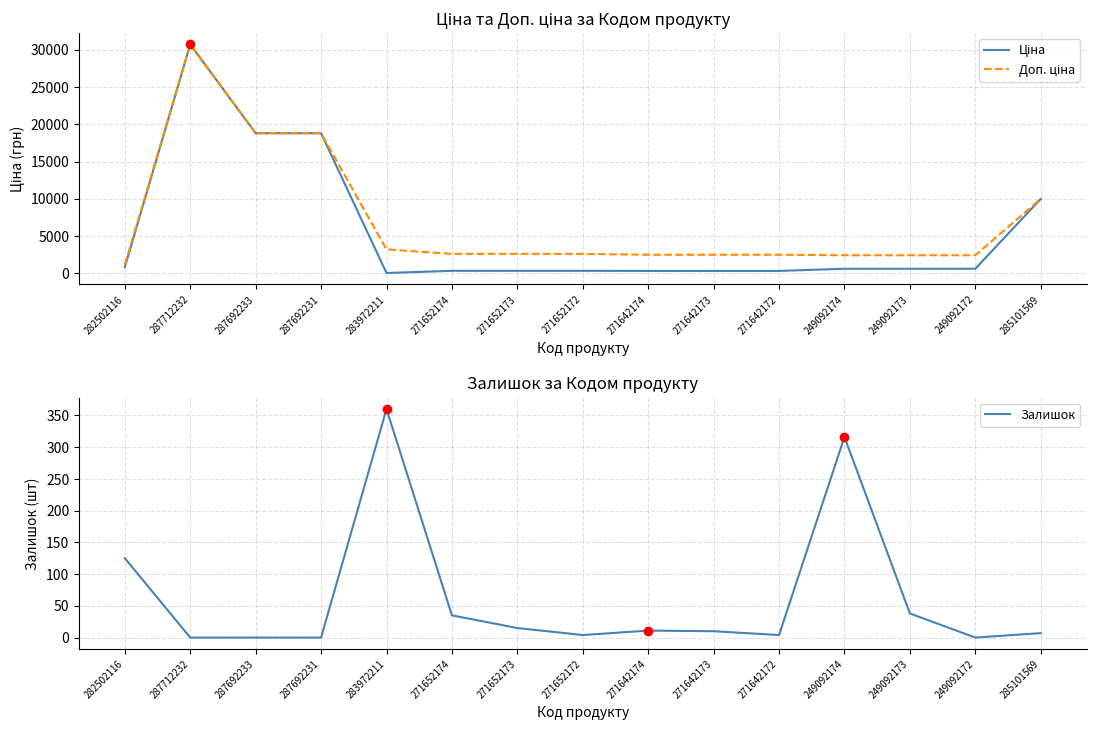

Which series has the largest total across all categories?

Доп. ціна